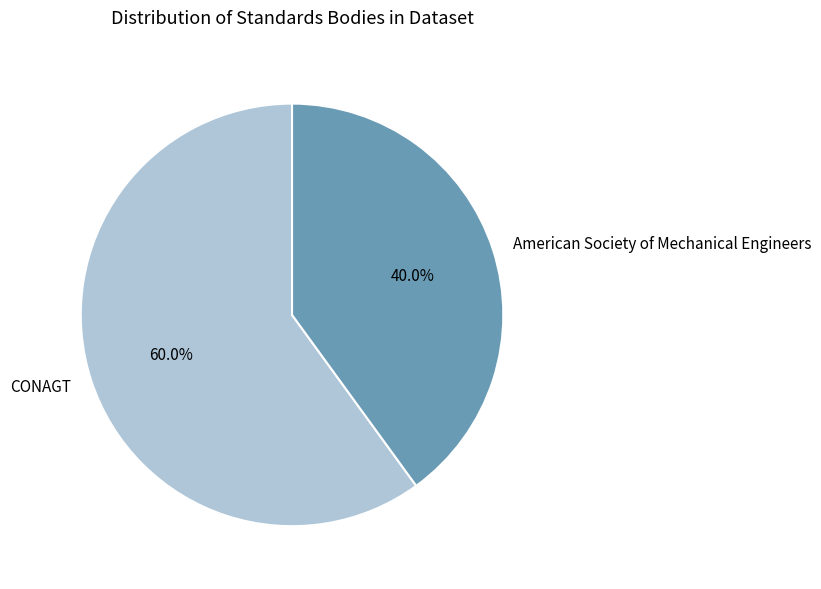

Rank the categories by value from lowest to highest.

American Society of Mechanical Engineers, CONAGT